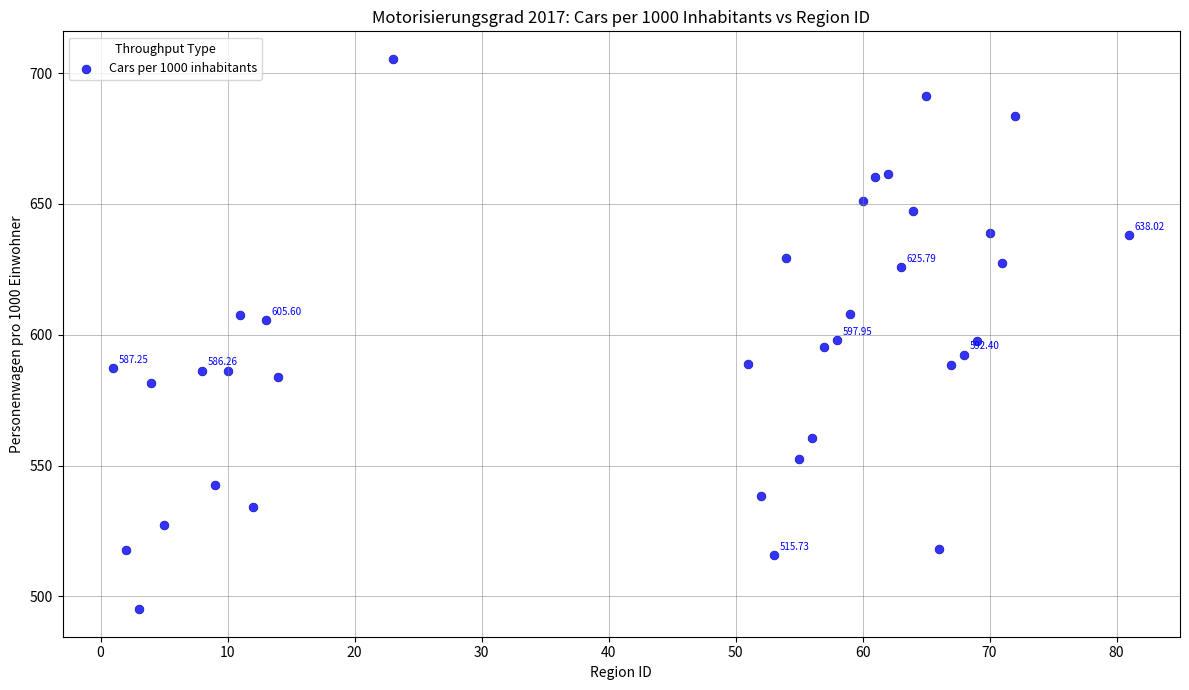

What is the range of X values (max minus min)?

80.0